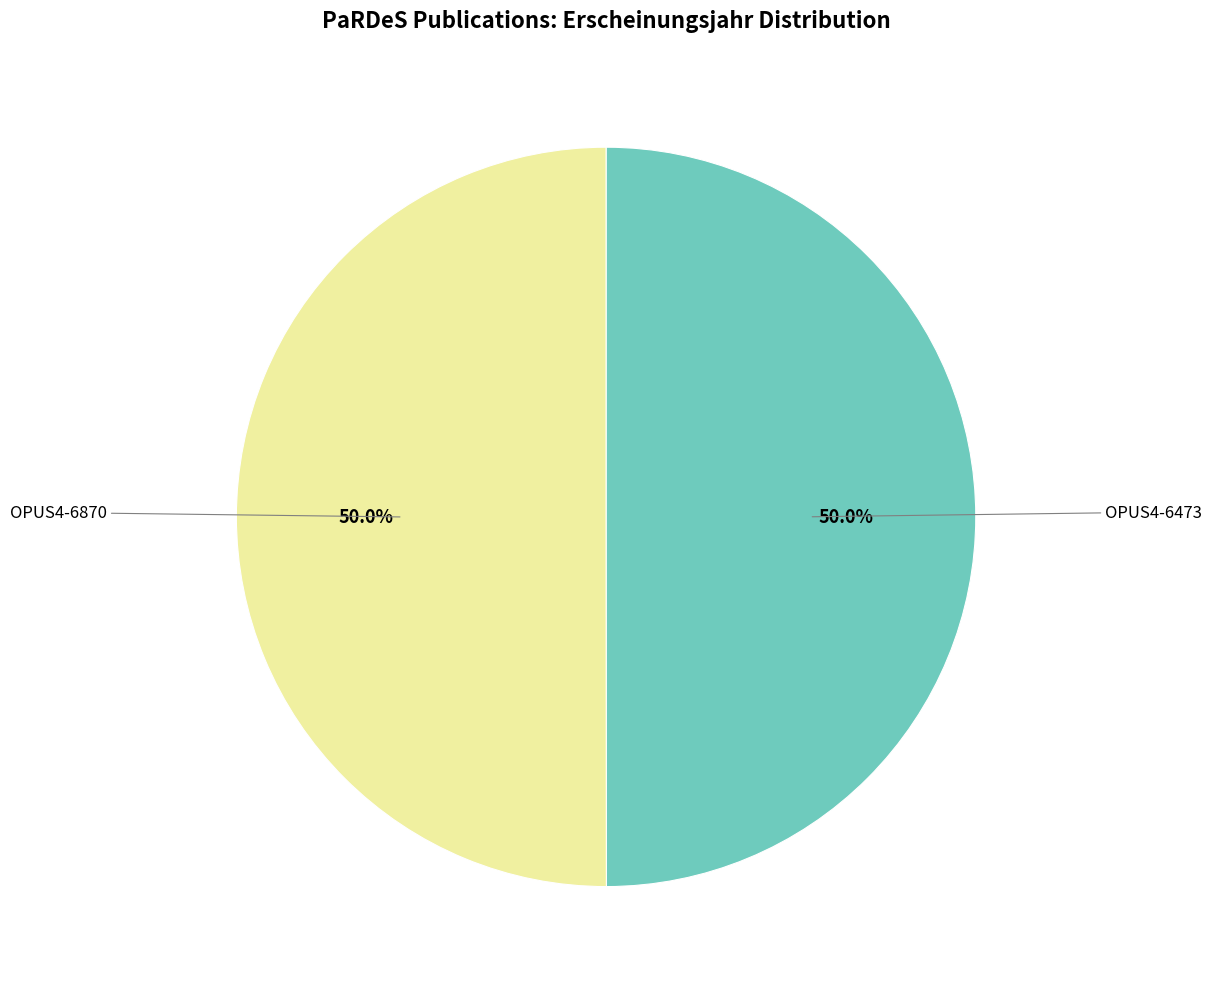

How many slices are in this pie chart?

2